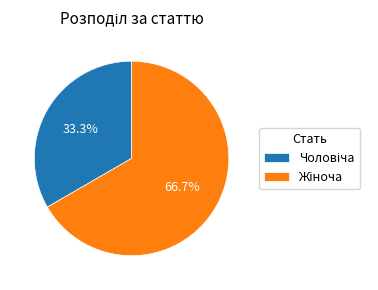

Is there any slice that represents more than half of the pie?

Yes